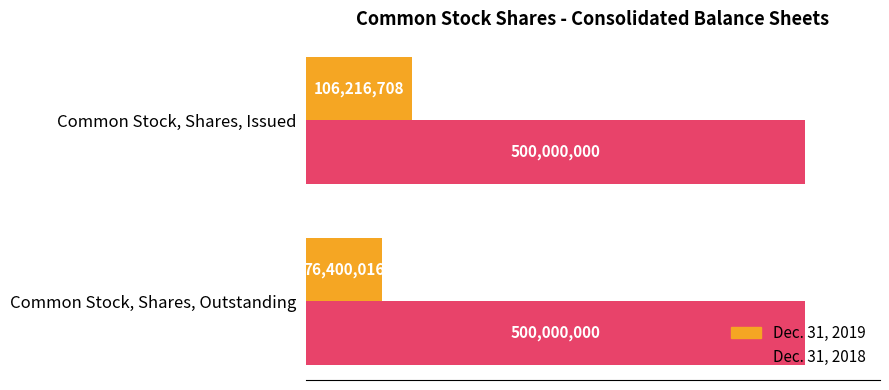

What are all the series names shown in the legend?

Dec. 31, 2019, Dec. 31, 2018